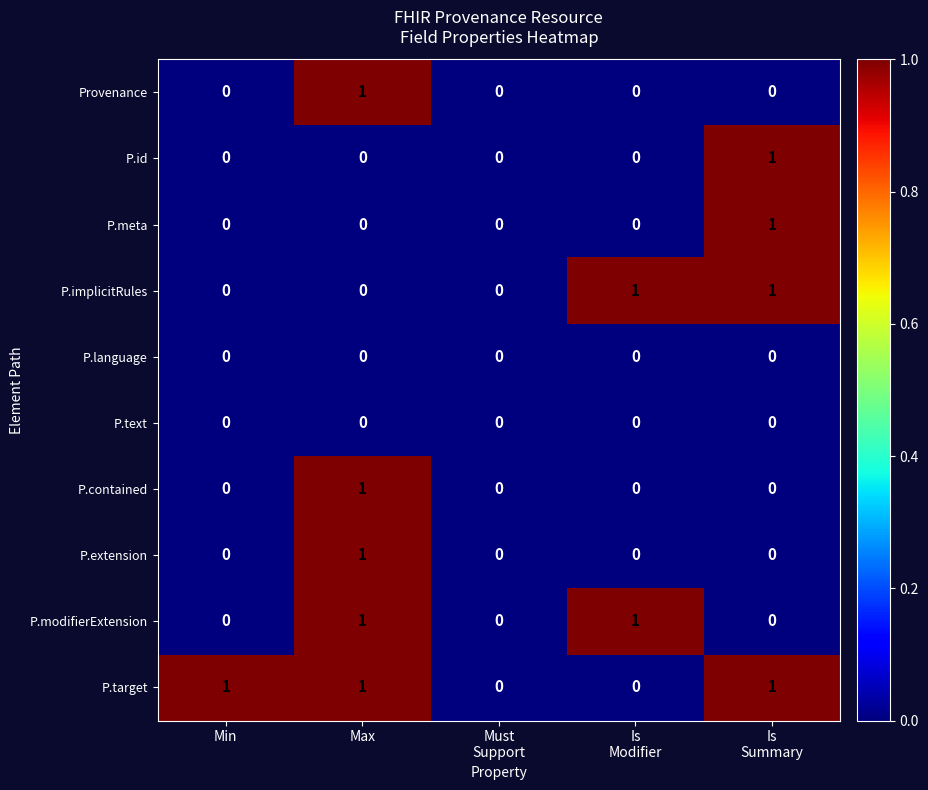

At which category is the sum across all series the highest?

Max